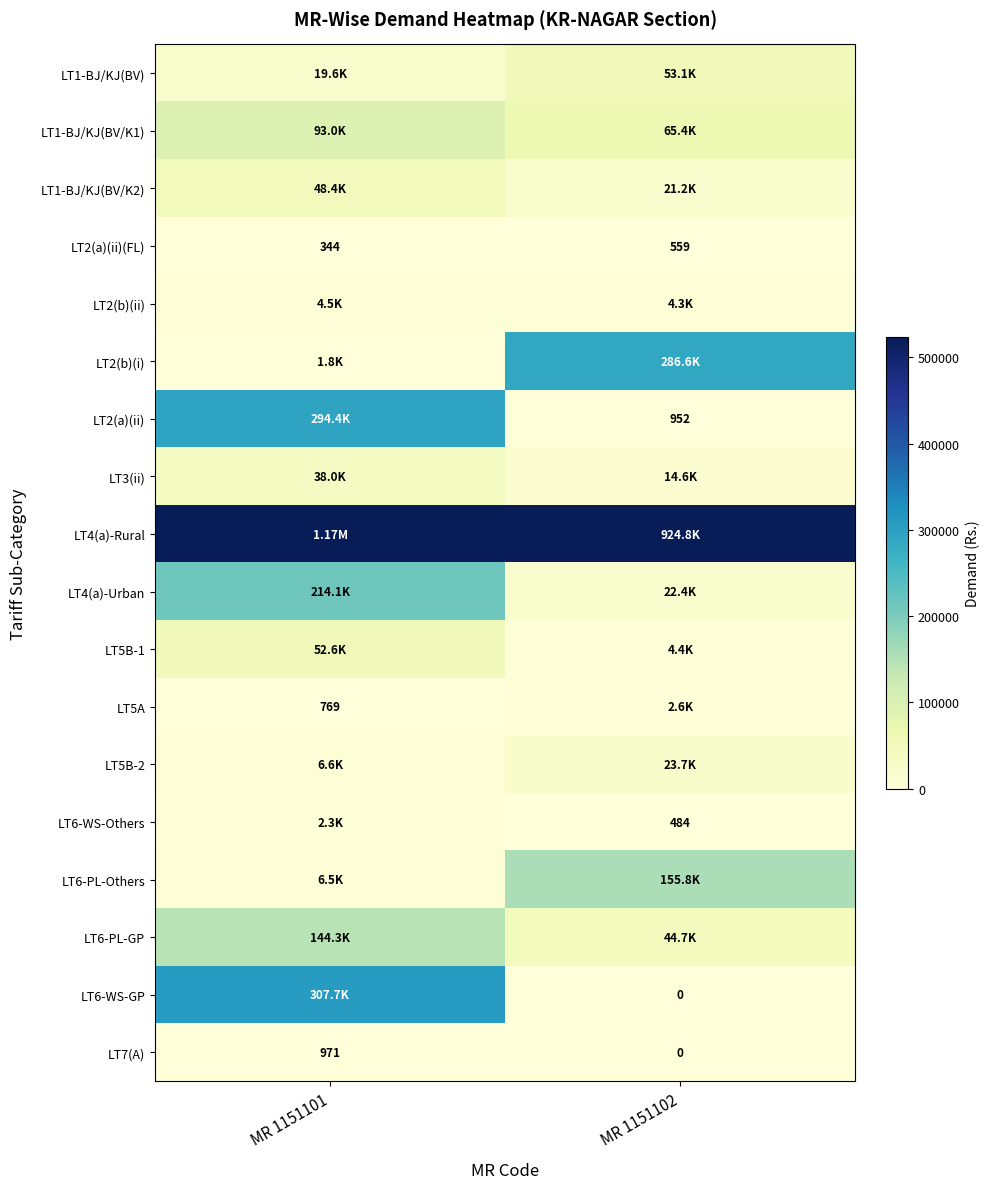

What is the maximum value shown in the chart?

1170931.2